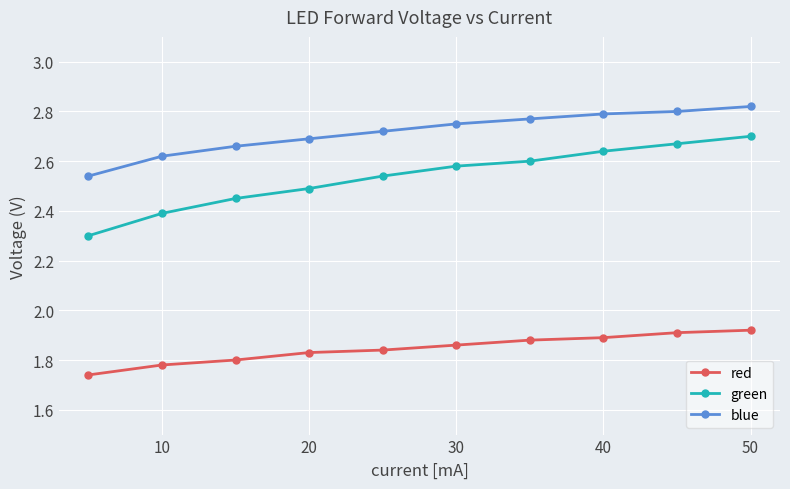

Rank the series by their average value, from highest to lowest.

blue, green, red